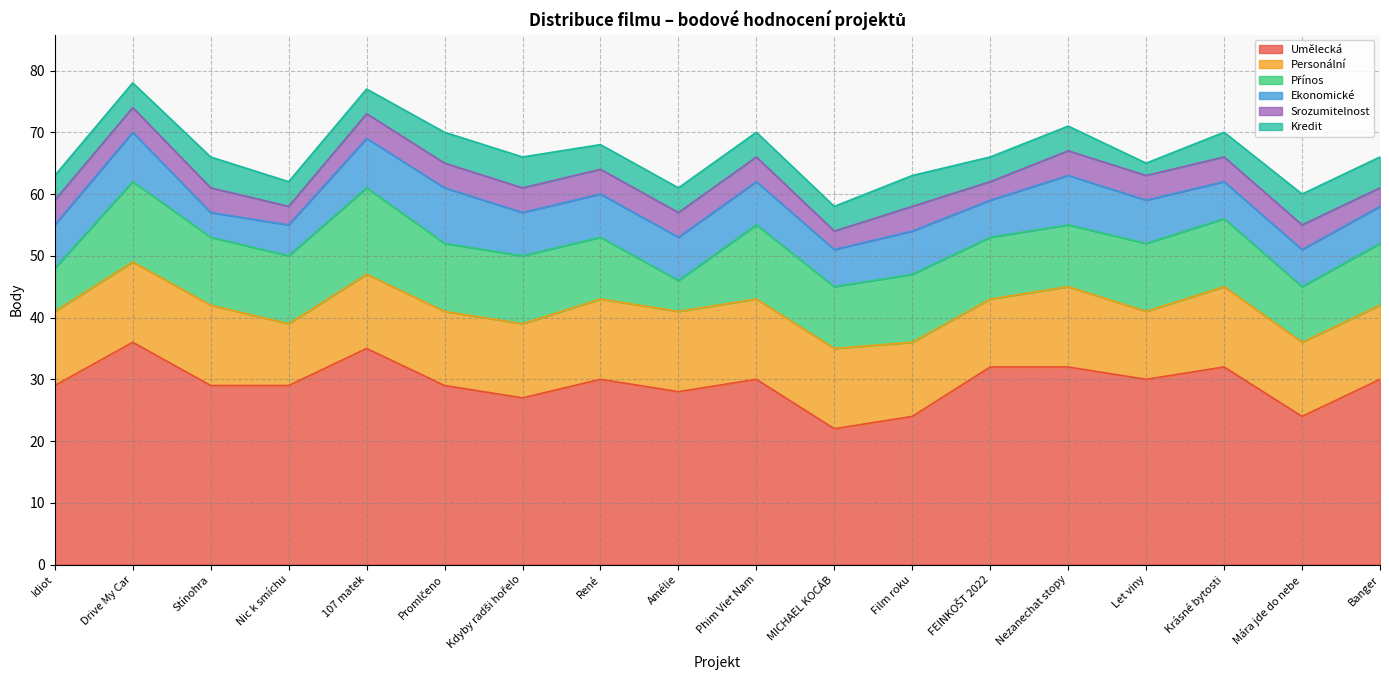

Which has a higher value, Mára jde do nebe or René?

René